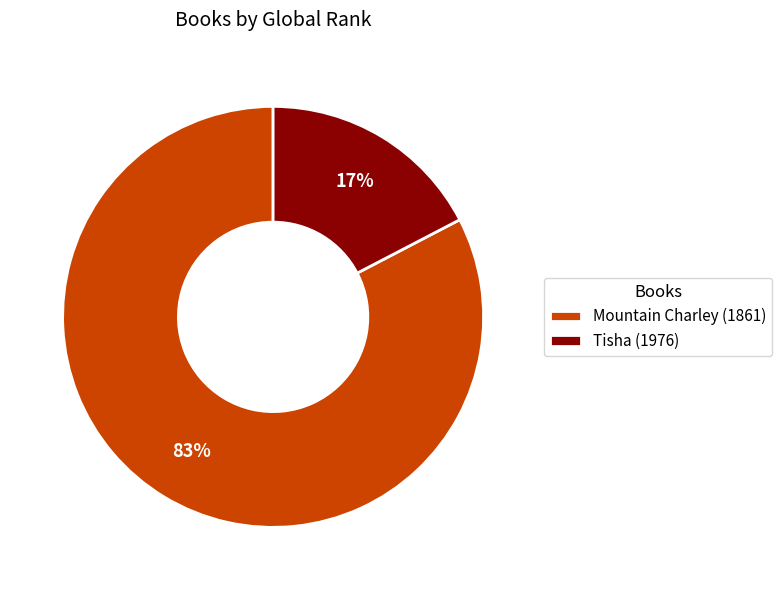

How many slices are in this pie chart?

2